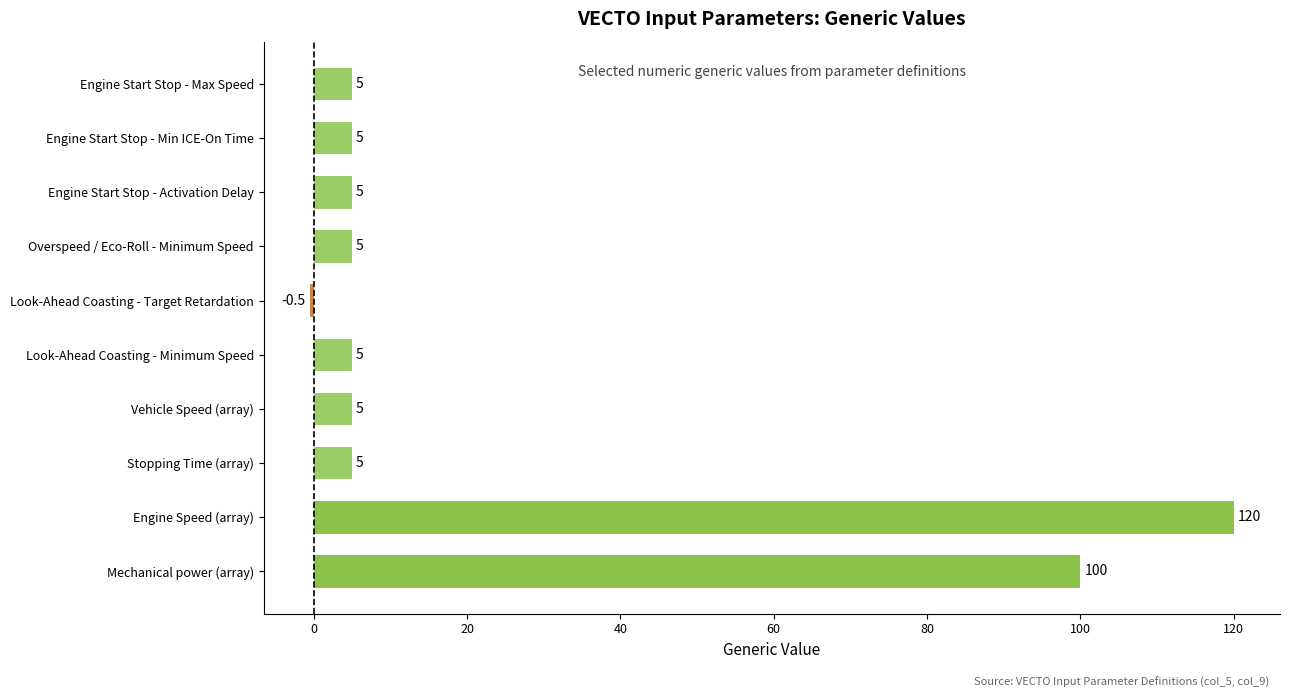

The value at Vehicle Speed (array) is 5.0. True or false?

True